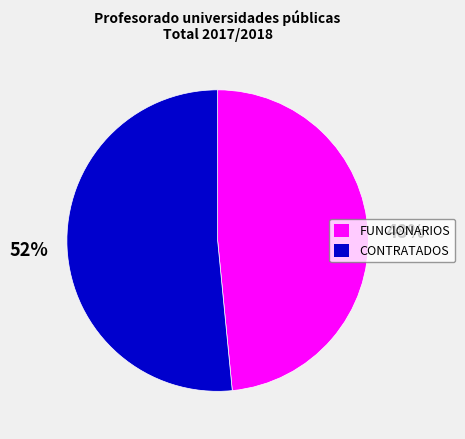

How many slices are in this pie chart?

2